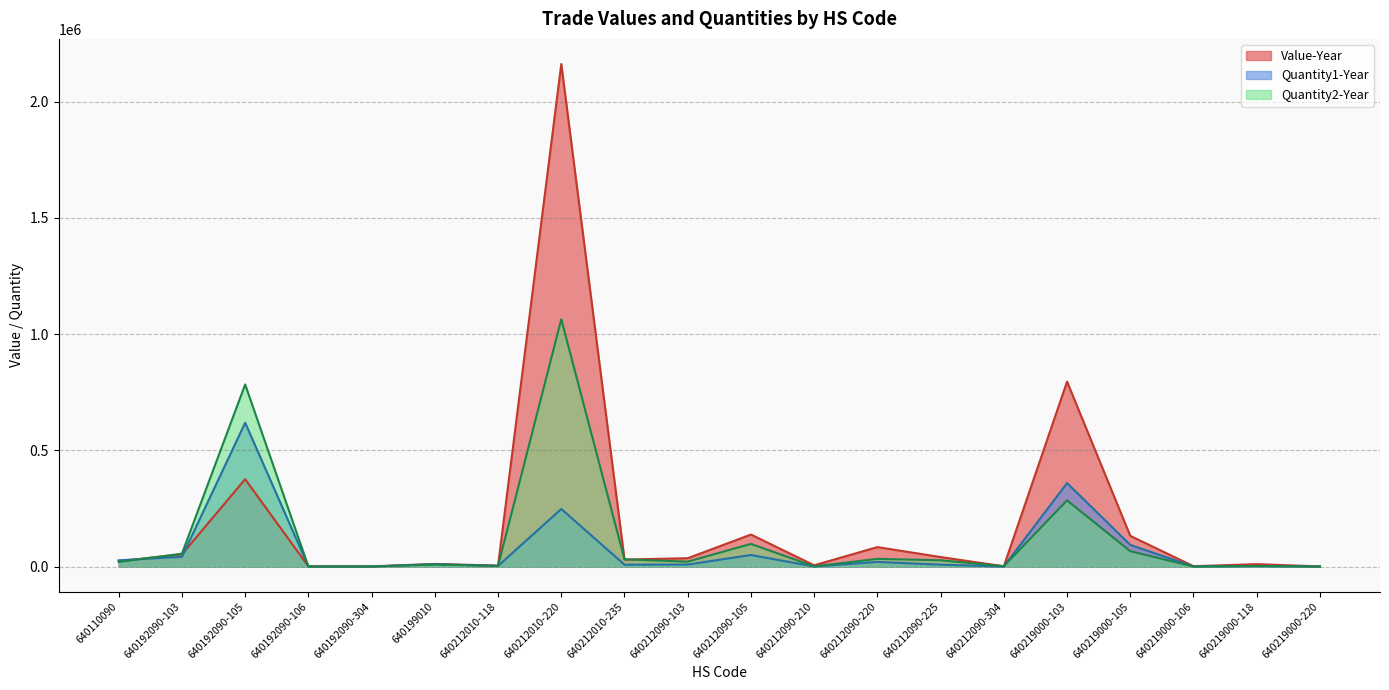

Which series changed the most between 640212010-235 and 640219000-103?

Value-Year